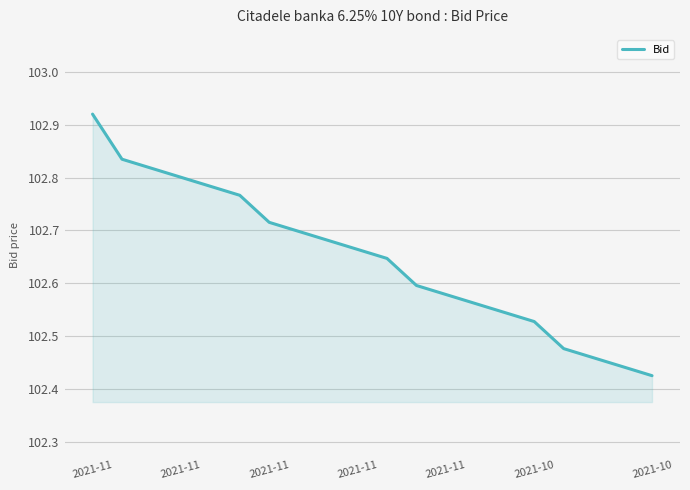

What is the difference between the maximum and minimum values?

0.5